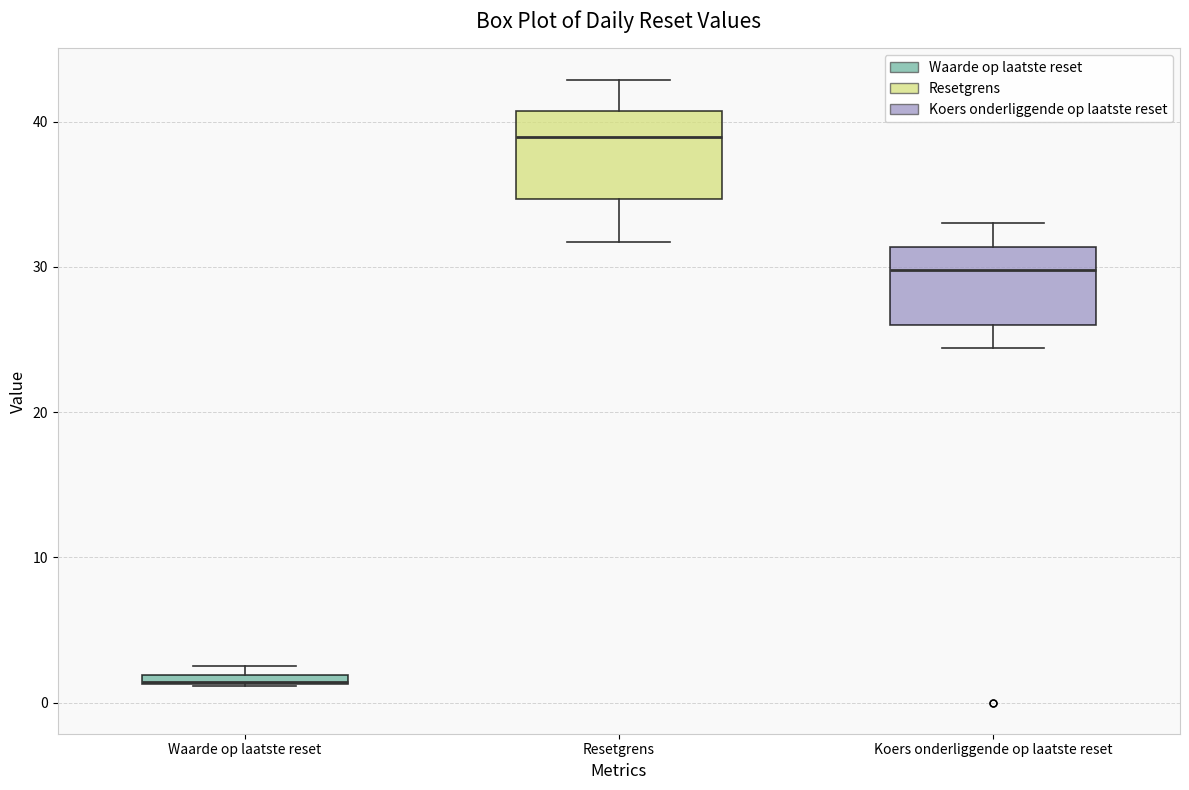

Where is the lower edge of the box for Waarde op laatste reset on the y-axis? The values are not printed on the chart, so give them approximately, as read against the axis.

1